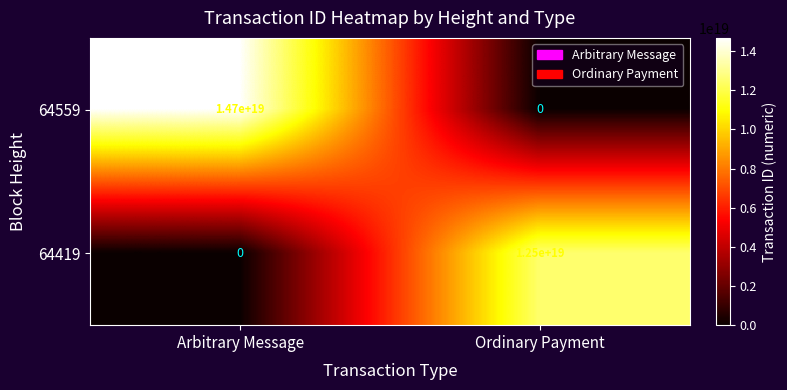

At which category is the sum across all series the highest?

Arbitrary Message